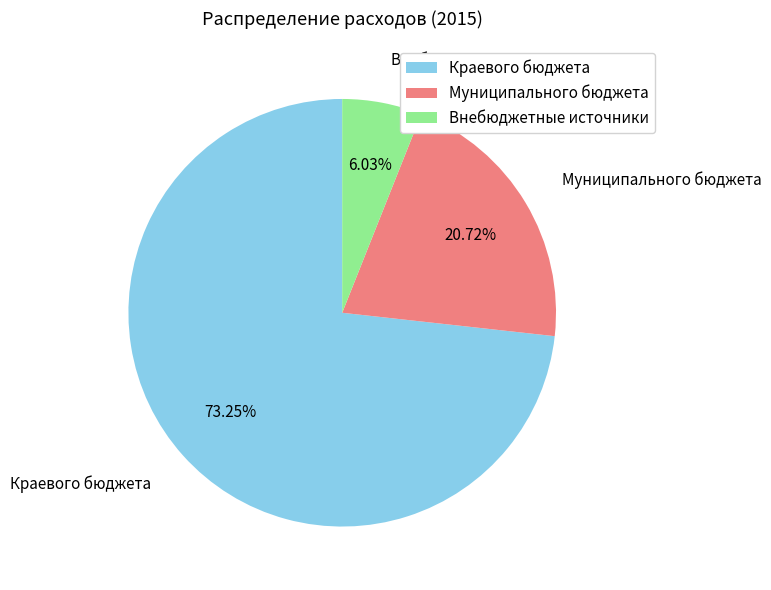

What is the largest slice in the pie chart?

Краевого бюджета